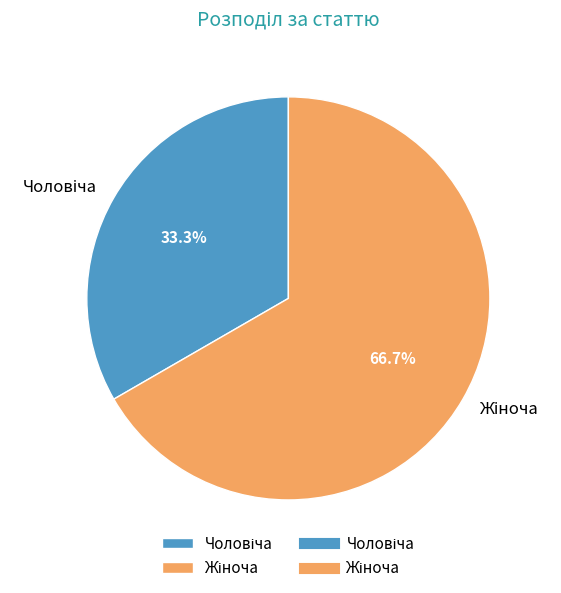

Does any single category account for the majority?

Yes